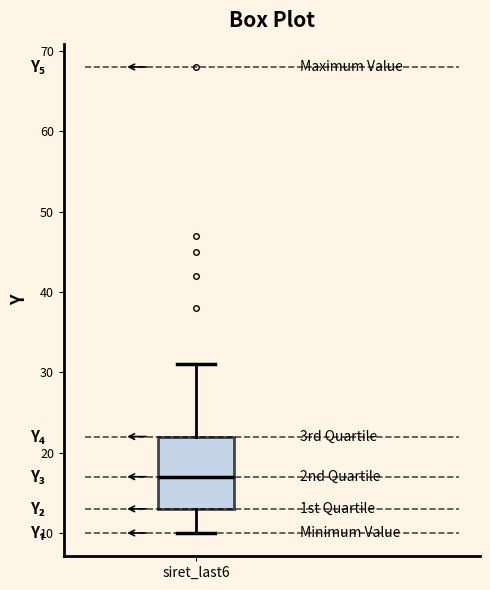

Transcribe this box plot: give where the median line is, the range the box spans, and where the two whiskers end, as read against the y-axis. The values are not printed on the chart, so give them approximately, as read against the axis.

median 17, box 13 to 22, whiskers 10 to 31